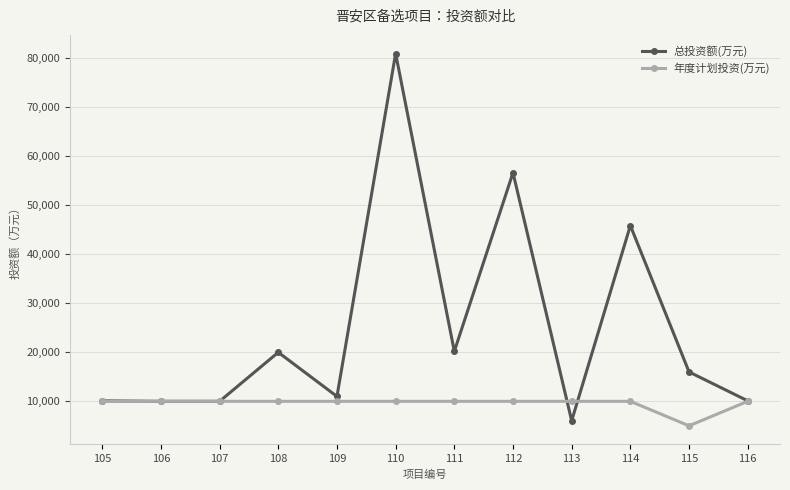

What is the average value of the 年度计划投资(万元) series?

9583